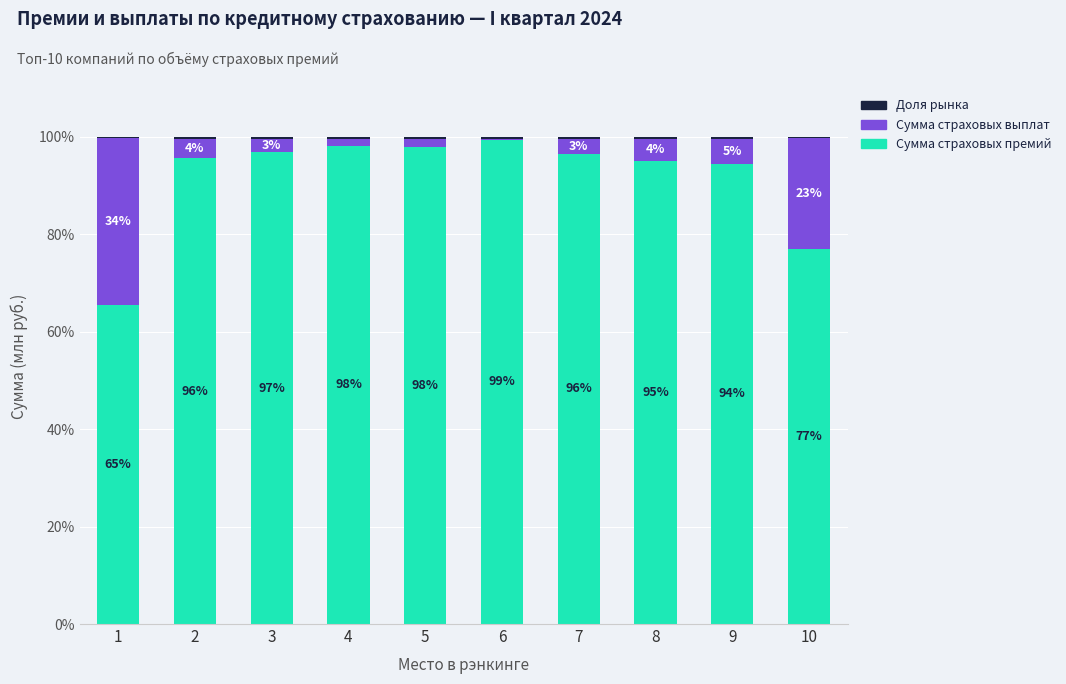

Where is Сумма страховых премий nearest to the value 82?

10